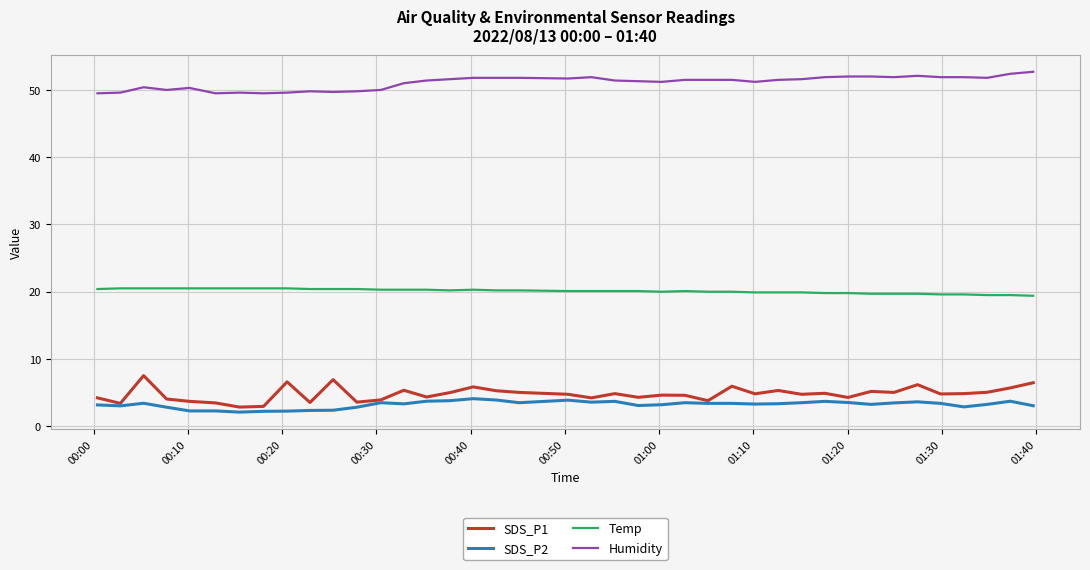

True or false: SDS_P2 and Humidity cross at least once.

False